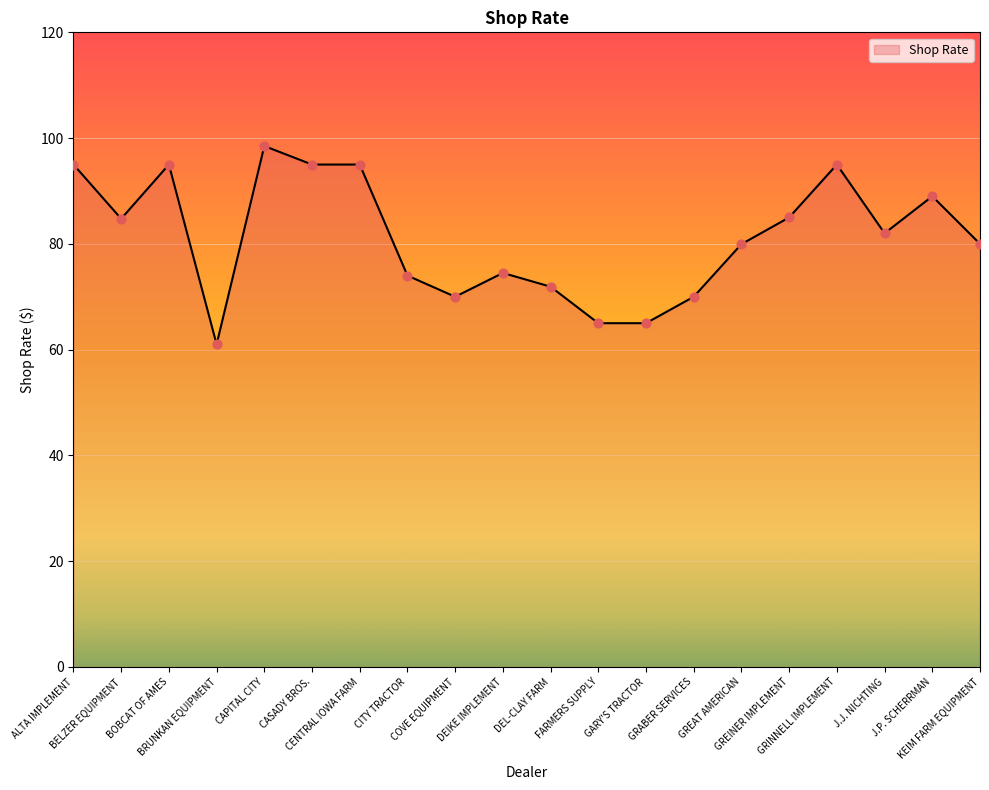

What is the greatest value displayed?

98.5